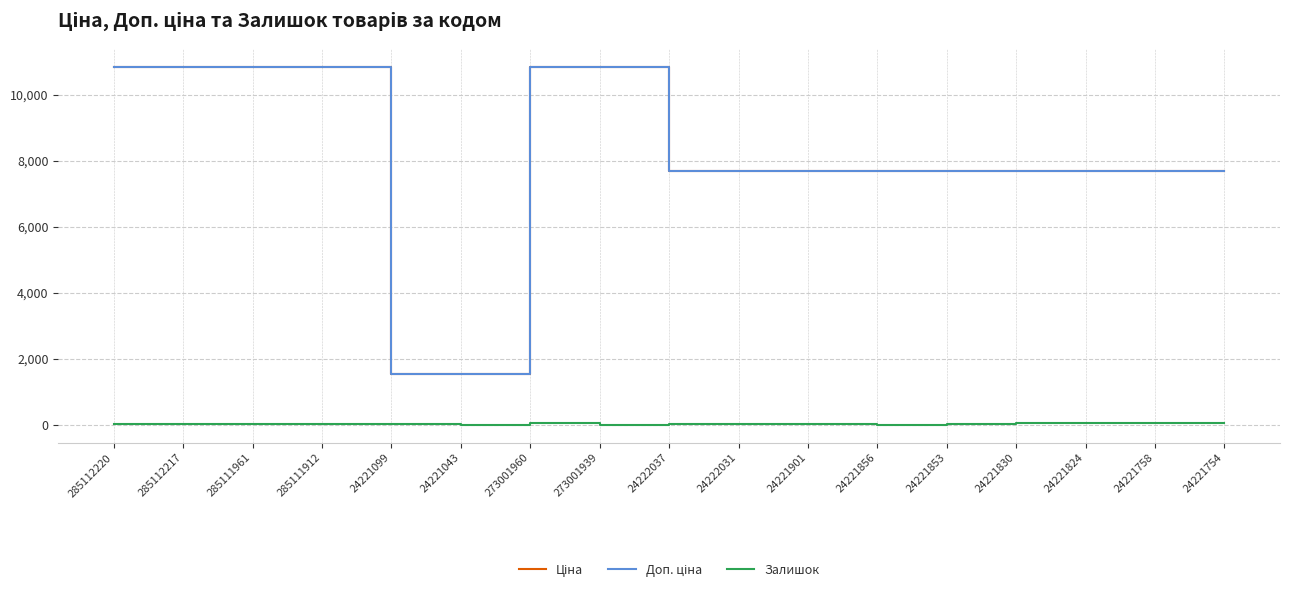

How many lines are shown in the chart?

3